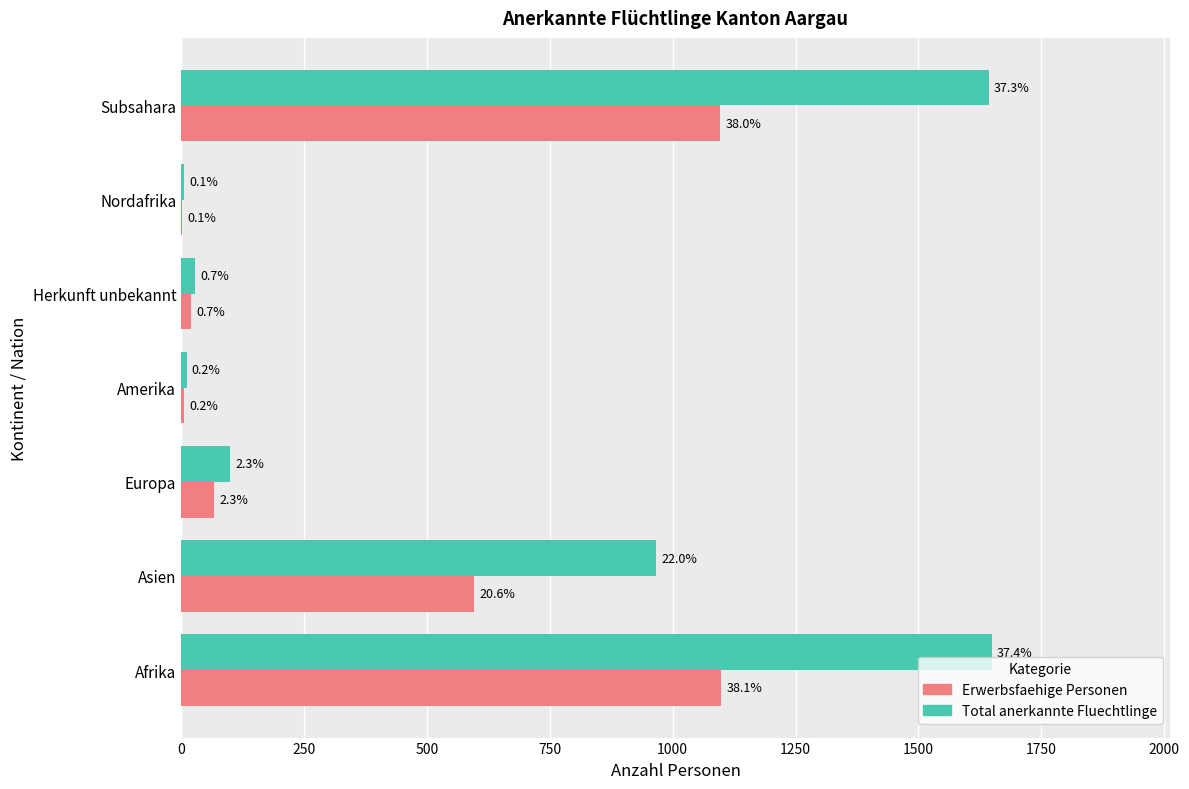

Count the number of categories in the chart.

7